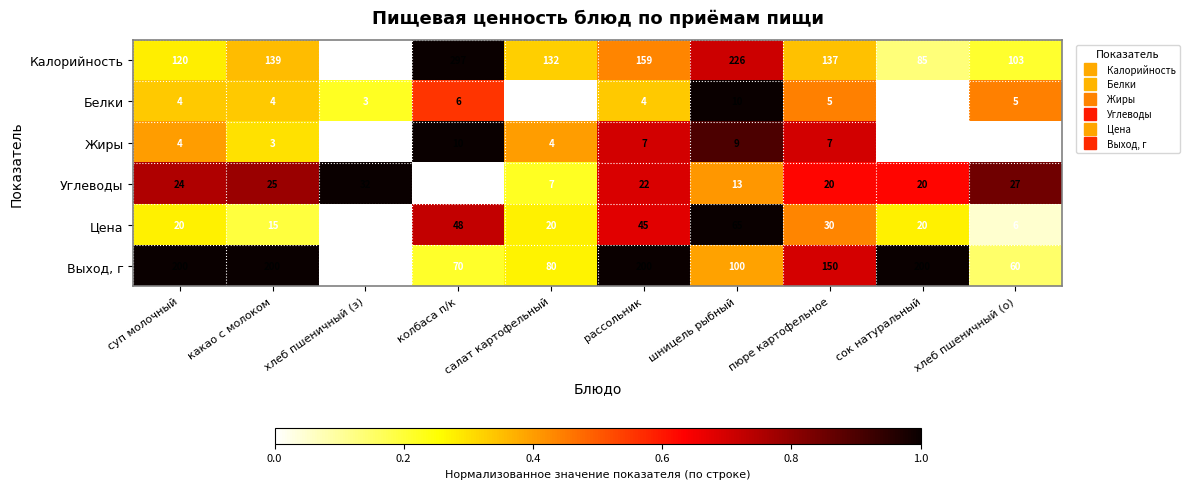

How many distinct data groups are displayed?

6